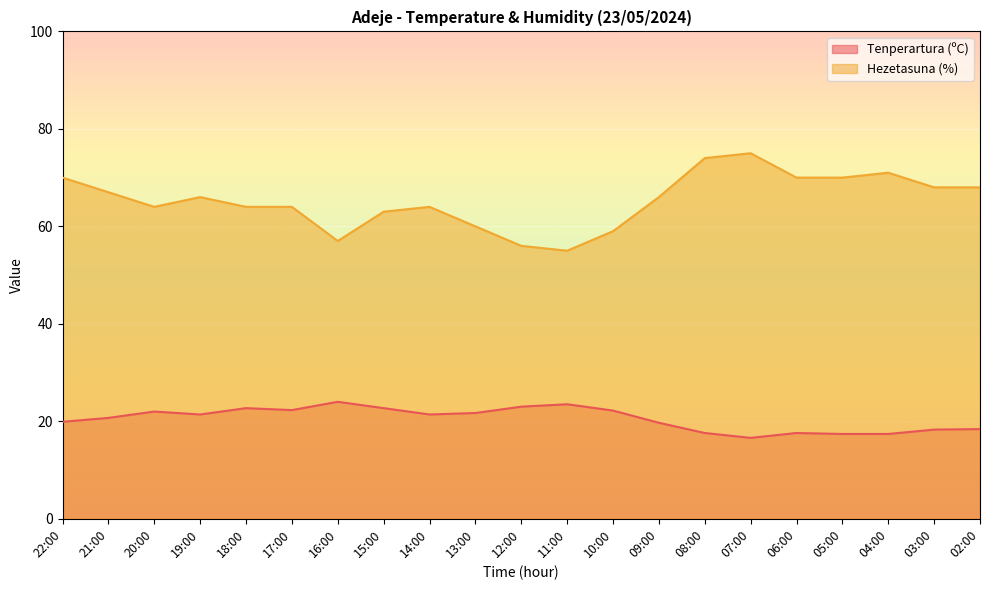

True or false: Tenperartura (ºC) and Hezetasuna (%) cross at least once.

False